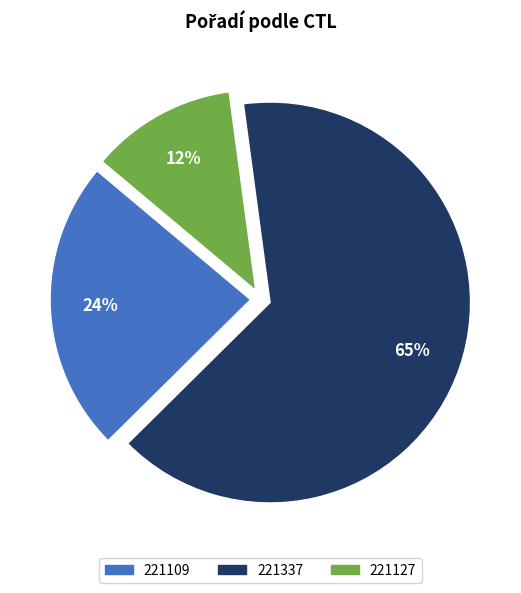

To the nearest percent, what is the difference between the 221127 and 221109 slice percentages?

12%